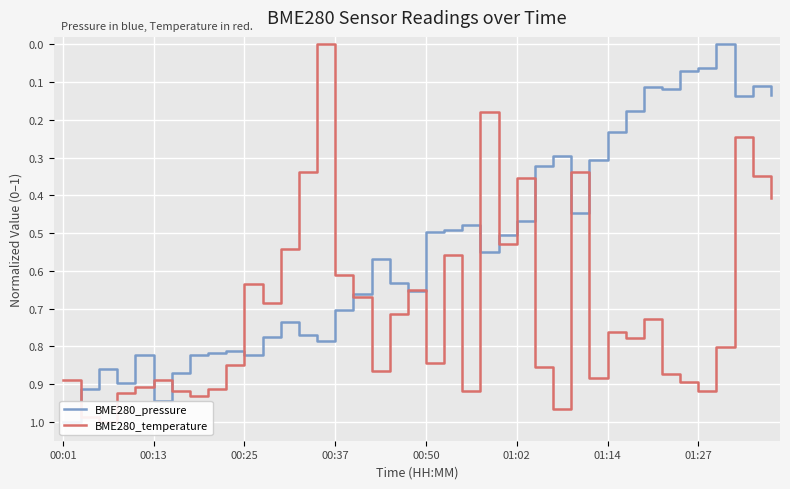

What is the difference between the maximum and minimum values in the BME280_temperature series?

1.0